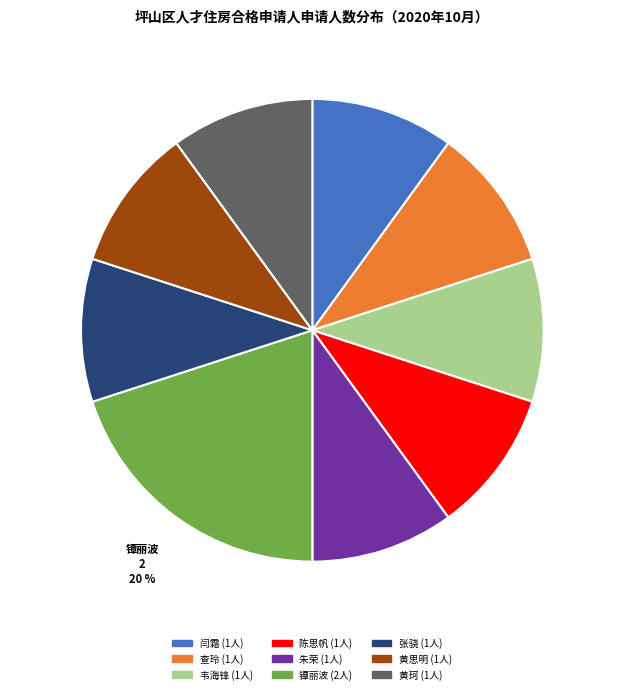

Does 朱荣 represent more than half of the total?

No